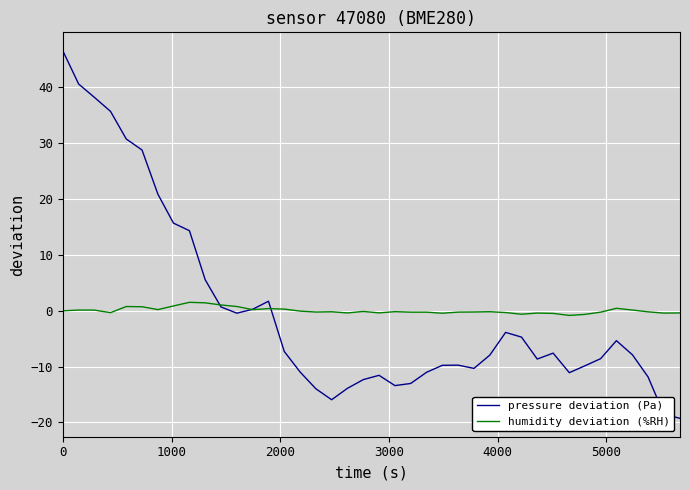

Which series has the largest range (max minus min)?

pressure deviation (Pa)